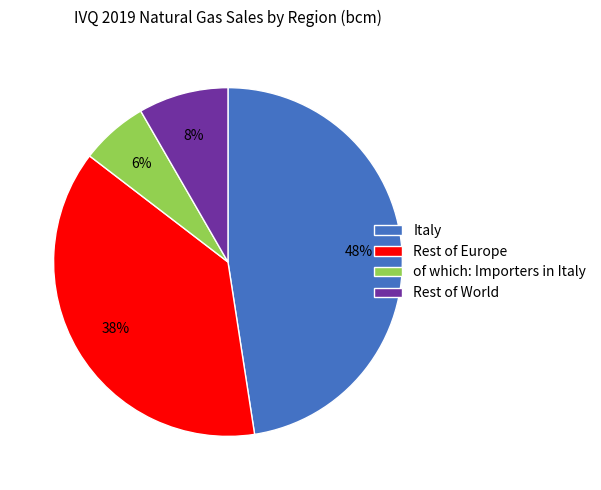

To the nearest percent, what portion does Rest of Europe represent?

38%